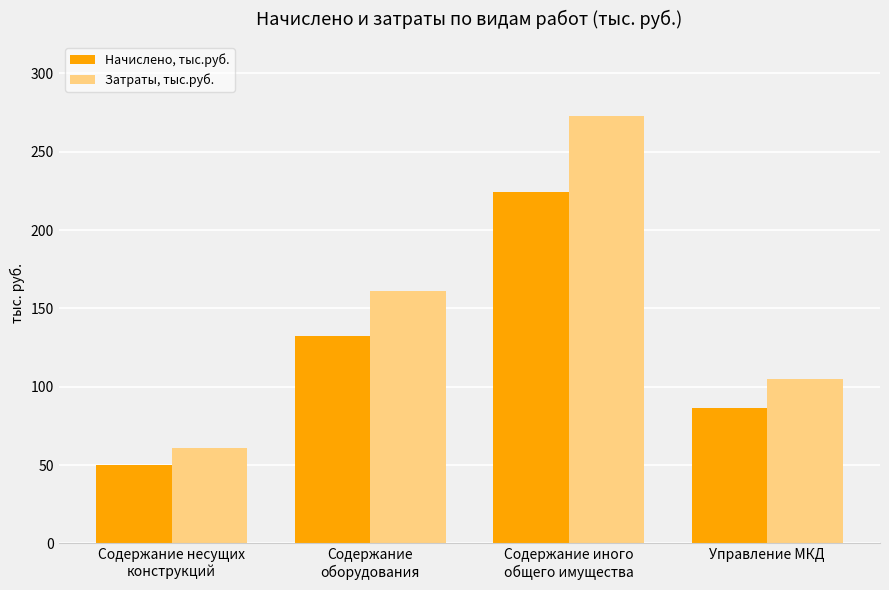

Which category has the highest value in the Затраты, тыс.руб. series?

Содержание иного
общего имущества